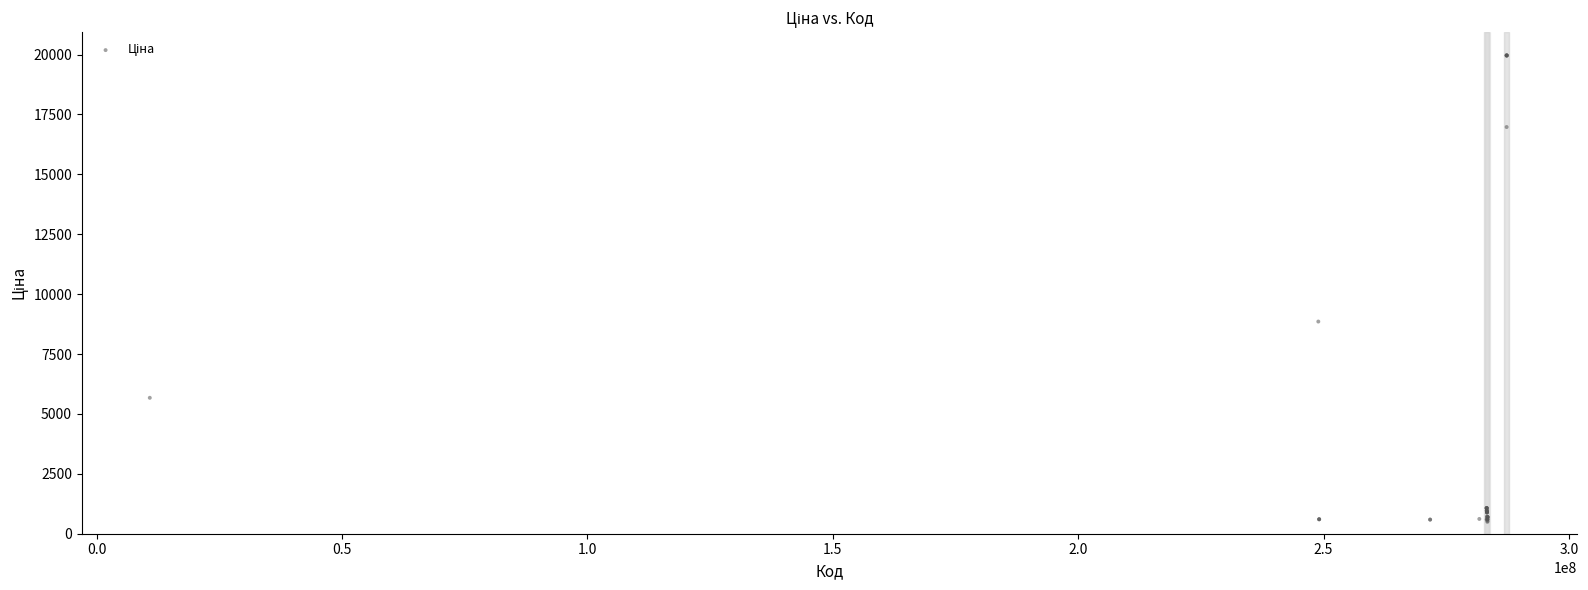

What Y value in the scatter plot is closest to 10229?

8856.7